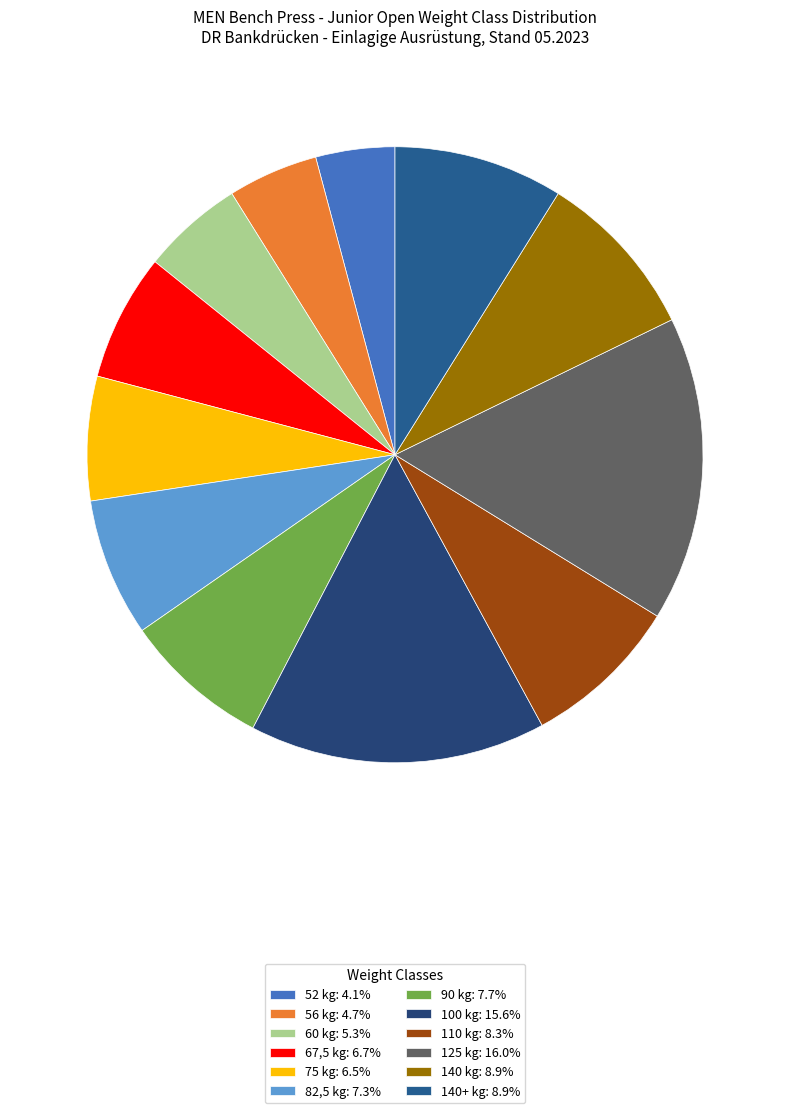

How many slices are in this pie chart?

12